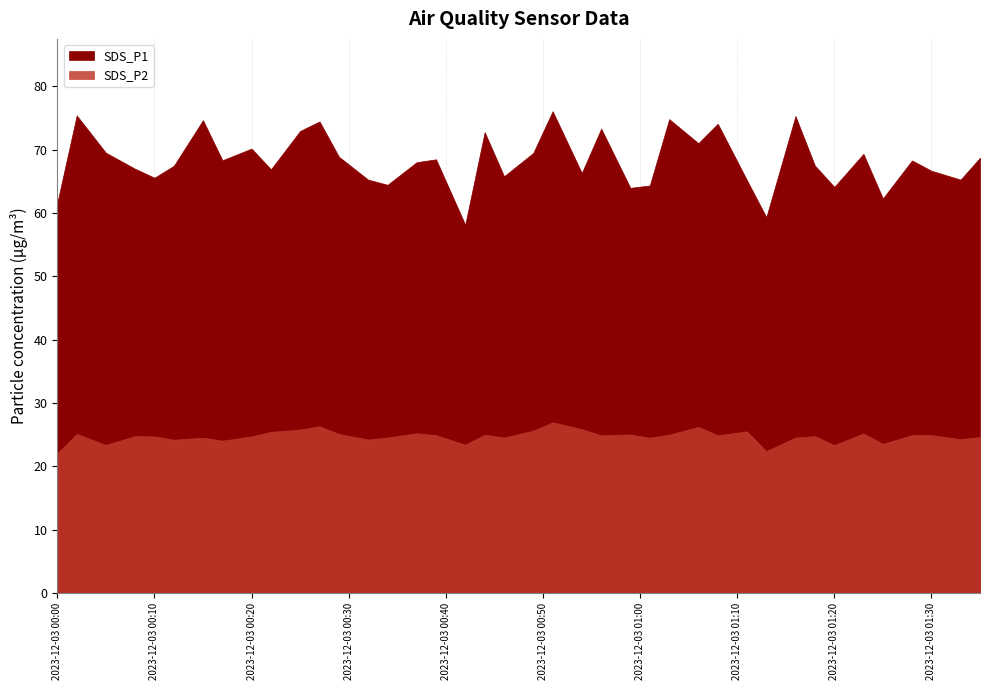

Rank the series by their average value, from highest to lowest.

SDS_P1, SDS_P2